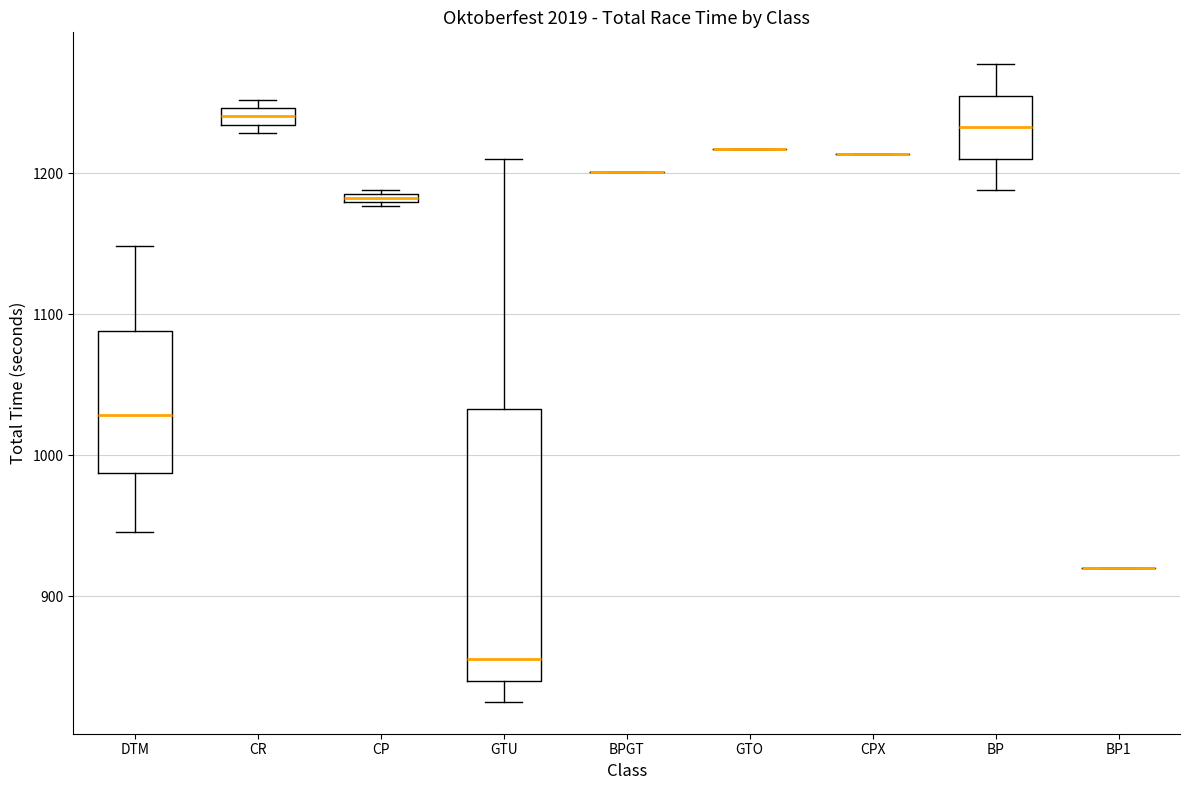

Where does the lower whisker of the box for BP end on the y-axis? The values are not printed on the chart, so give them approximately, as read against the axis.

1190